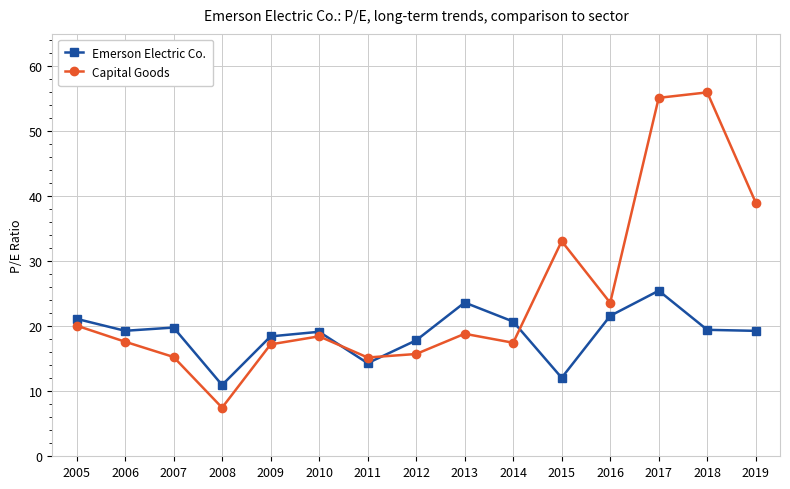

What is the difference between the maximum and minimum values in the Capital Goods series?

48.5